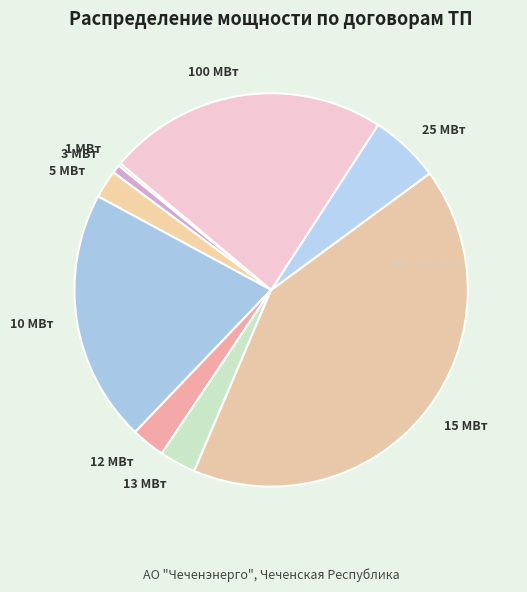

Which category has the biggest portion of the pie?

15 МВт